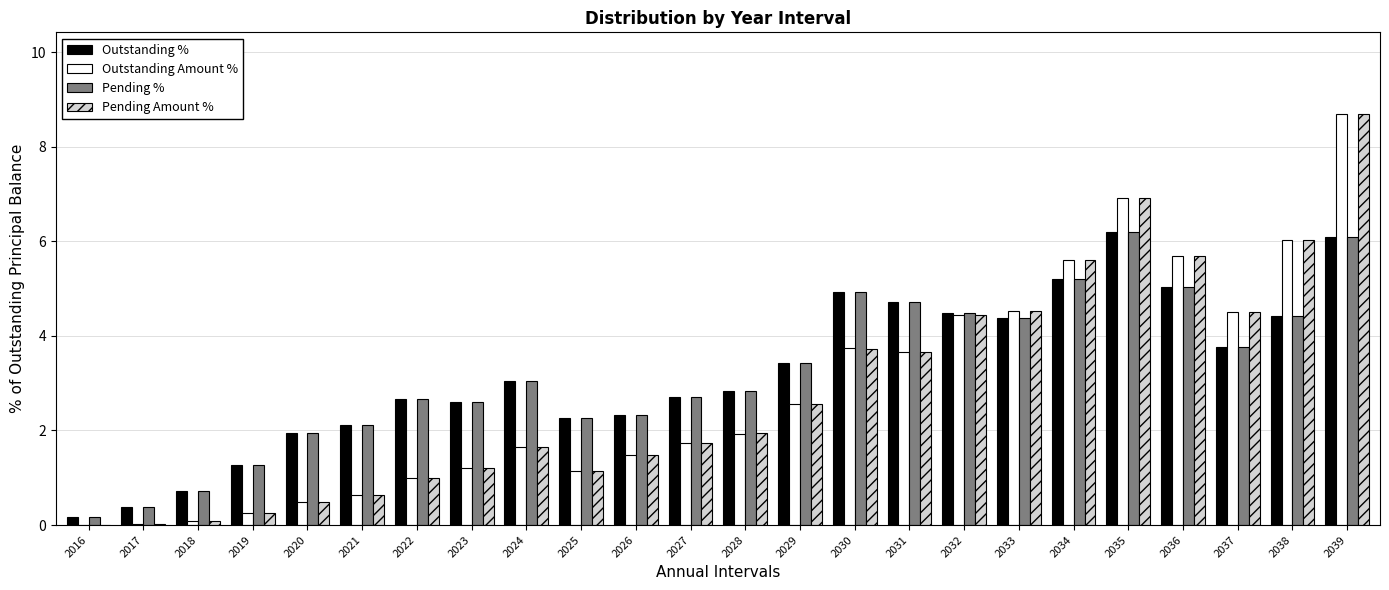

At which label does Pending % reach its peak?

2035